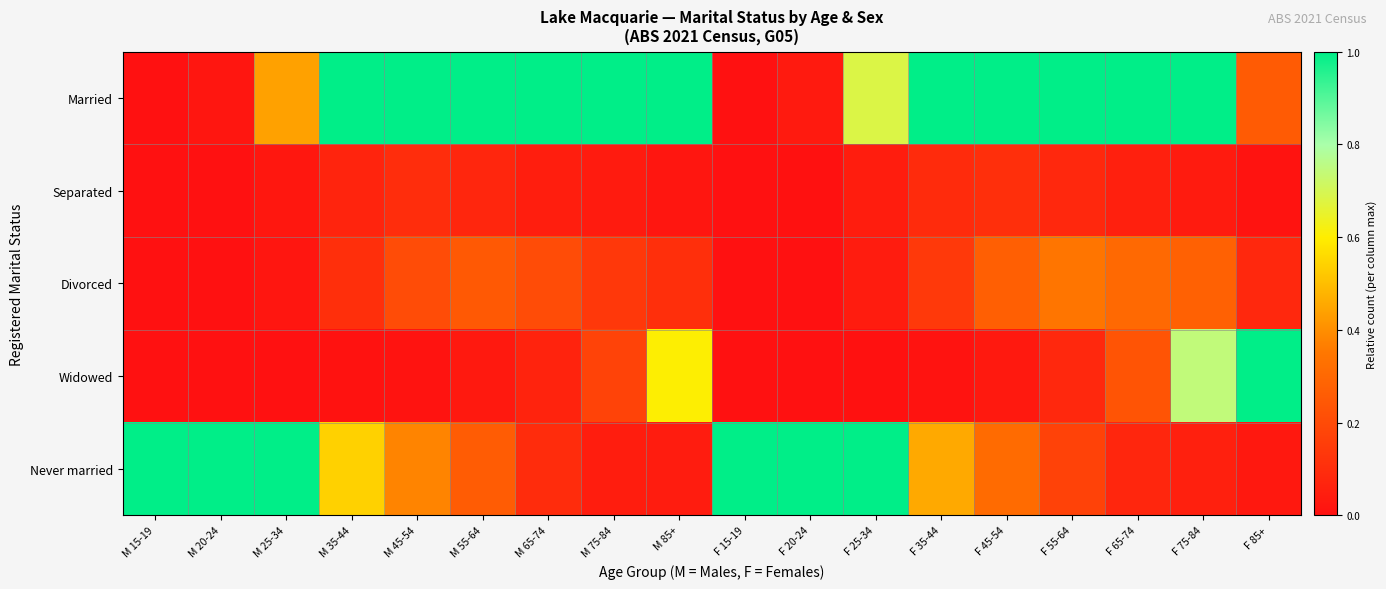

Which category has the lowest value across all series?

M 15-19